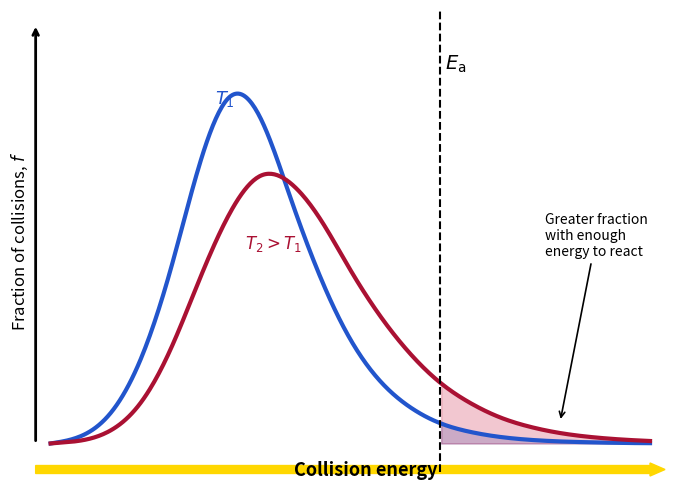

What is the difference between the maximum and minimum values in the T1 series?

24.0